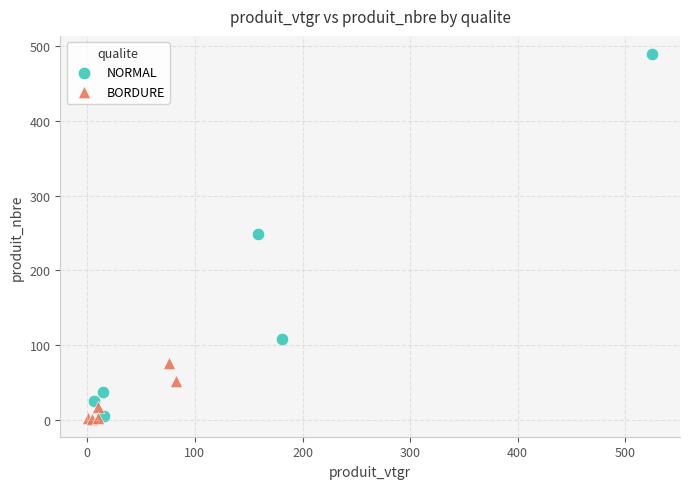

Which series has the largest Y range (max minus min)?

NORMAL